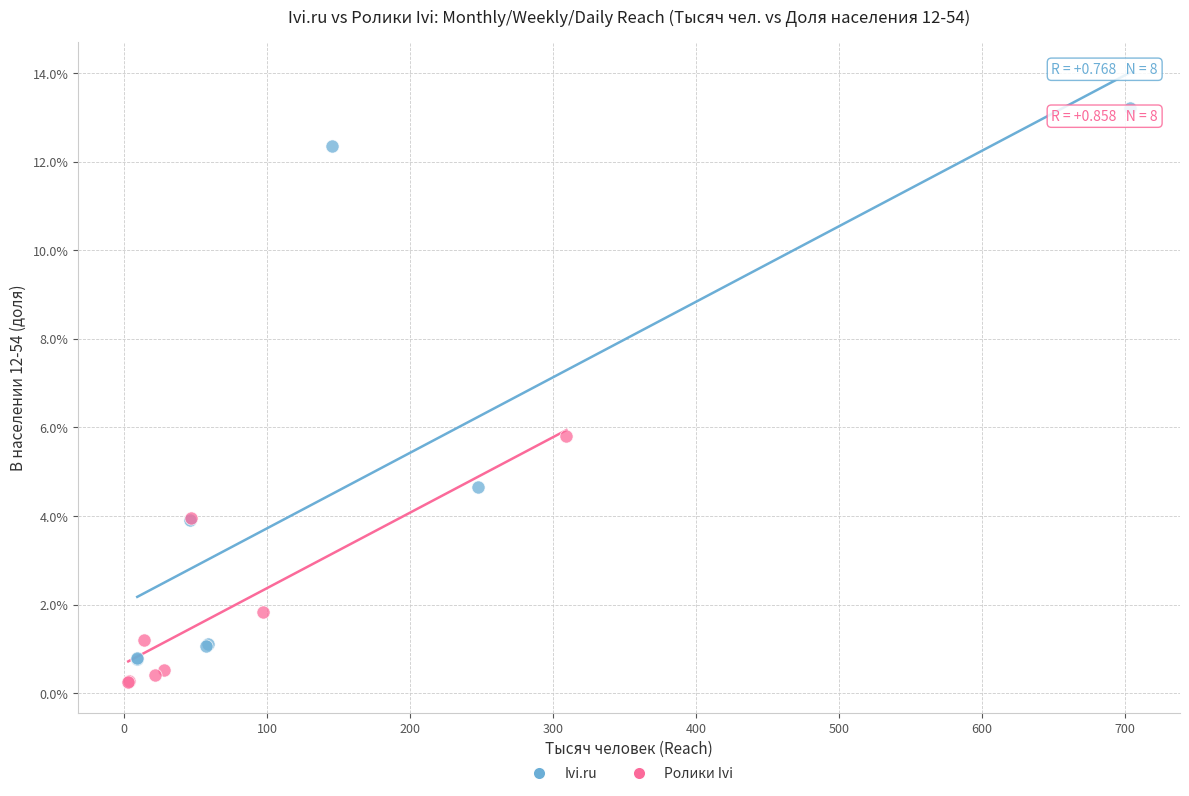

What are all the series names shown in the legend?

Ivi.ru, Ролики Ivi